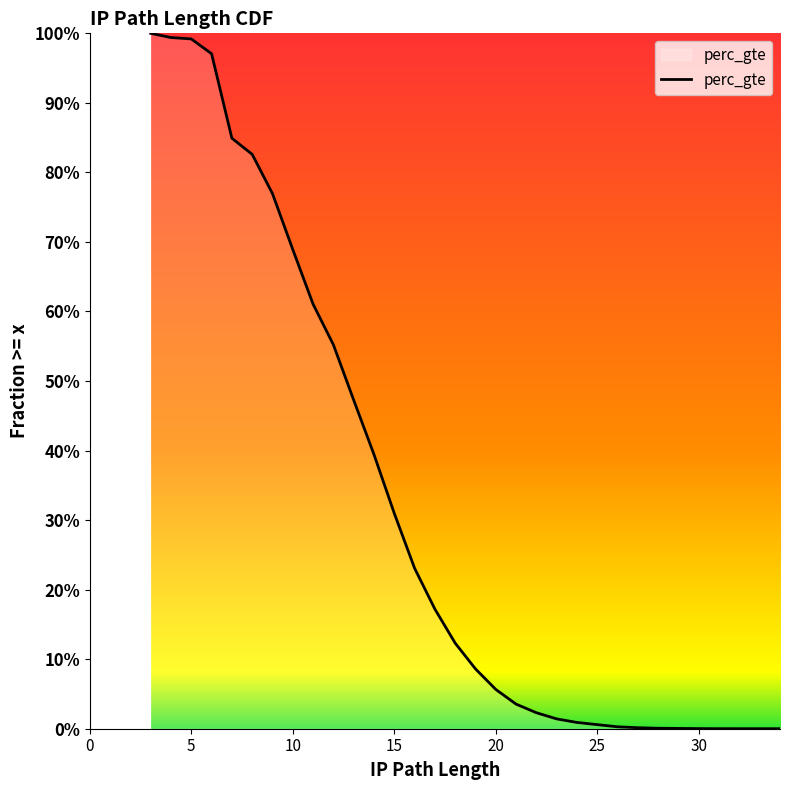

What is the change in value from 18 to 34?

-0.1